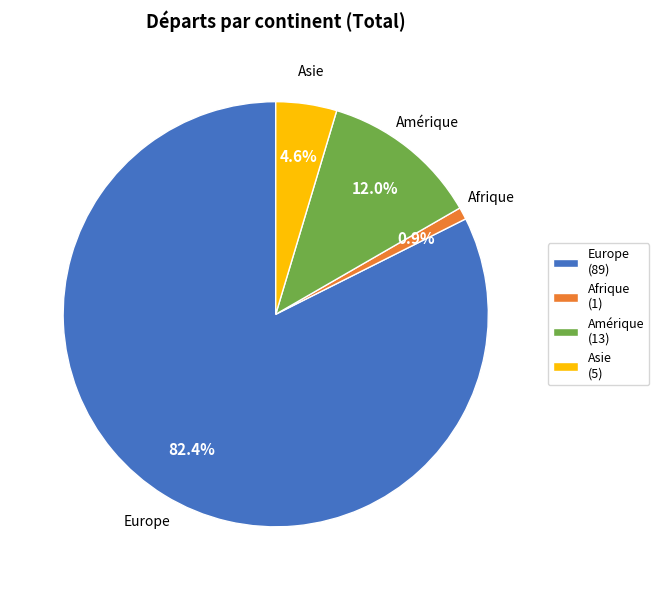

What is the largest slice in the pie chart?

Europe (89)